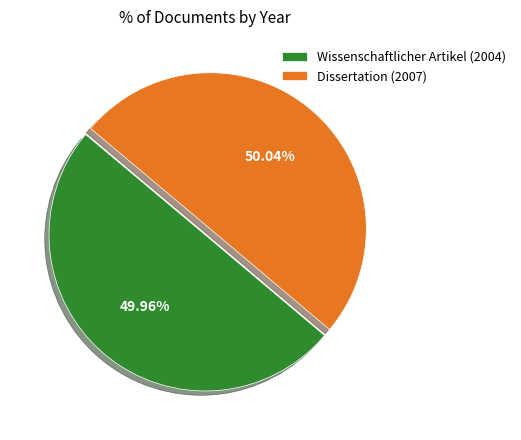

Combined, do Wissenschaftlicher Artikel (2004) and Dissertation (2007) account for over 50%?

Yes